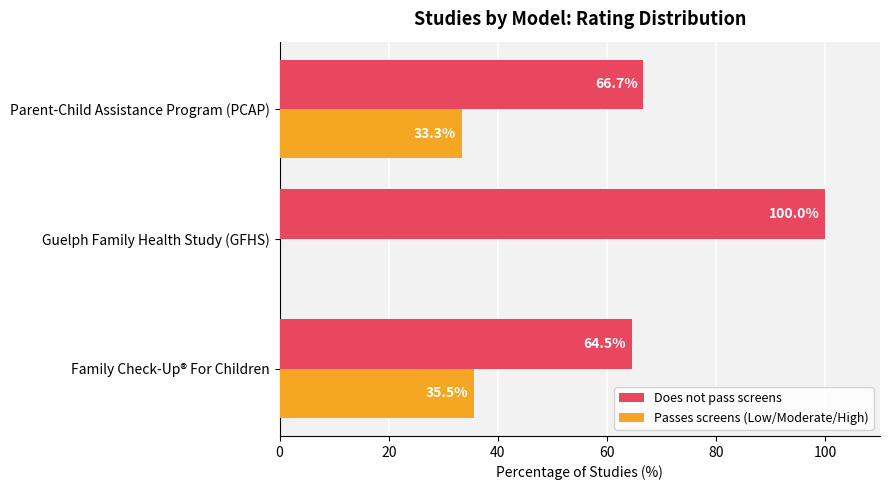

Is the value of Does not pass screens at Parent-Child Assistance Program (PCAP) greater than the value of Passes screens (Low/Moderate/High) at Parent-Child Assistance Program (PCAP)?

Yes